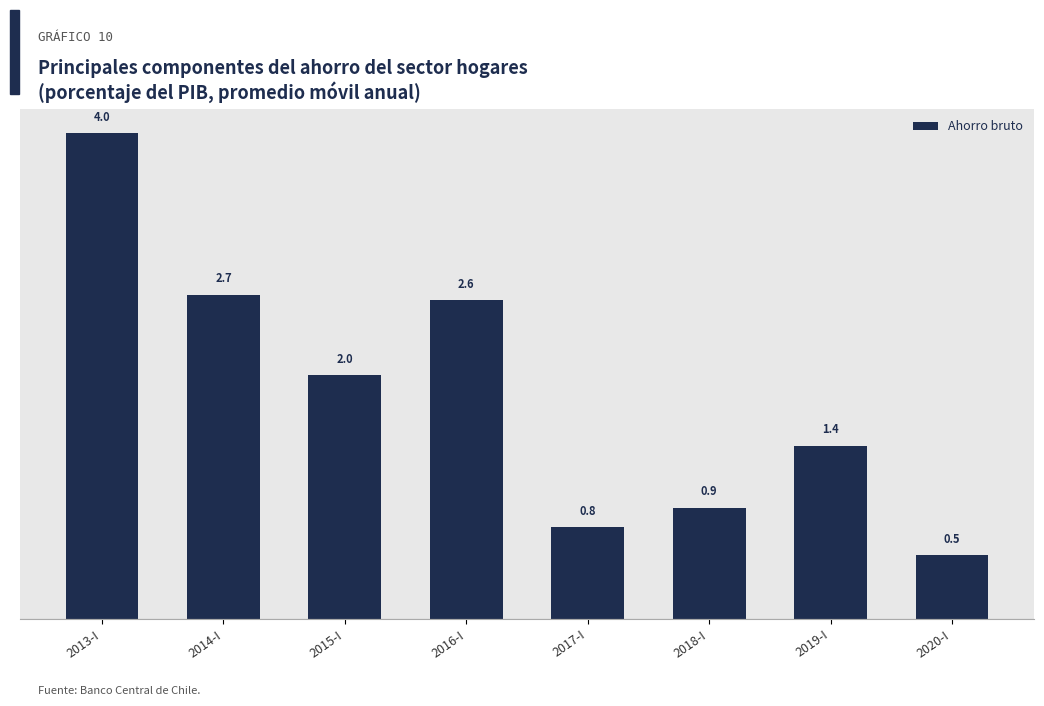

Reading right to left, extract all data points from this chart.

0.5	1.4	0.9	0.8	2.6	2.0	2.7	4.0